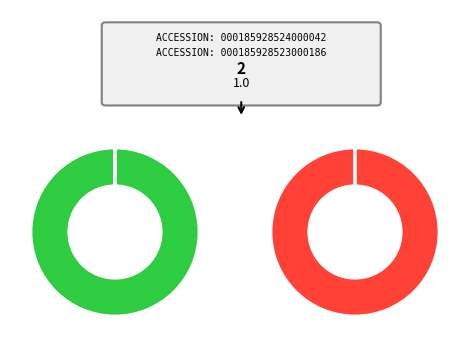

What is the total percentage of Daxner James R (2024) and Daxner James R (2023)?

100.0%